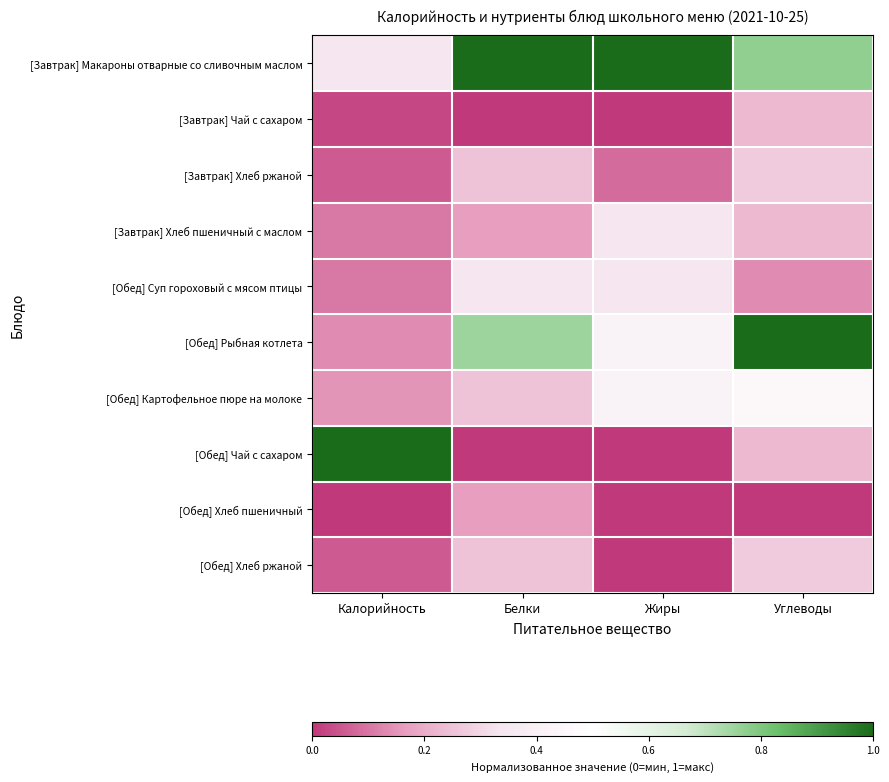

How many series are shown in this chart?

10